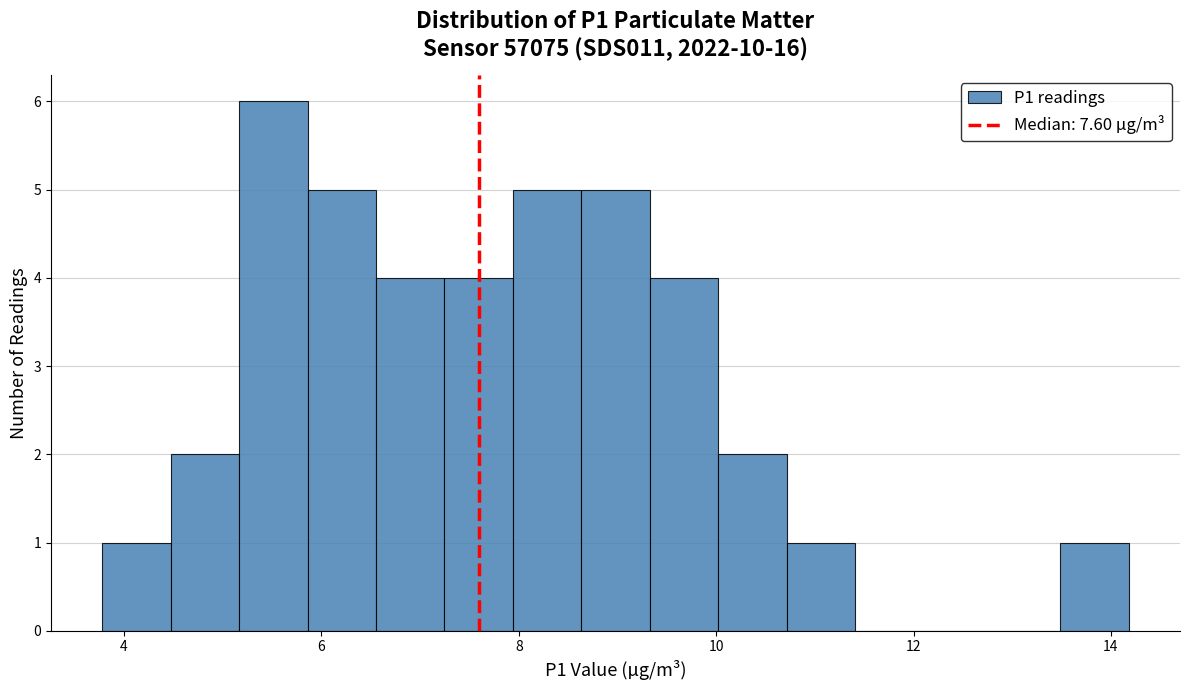

Read against the x-axis, roughly where is the centre of the tallest bar?

5.6